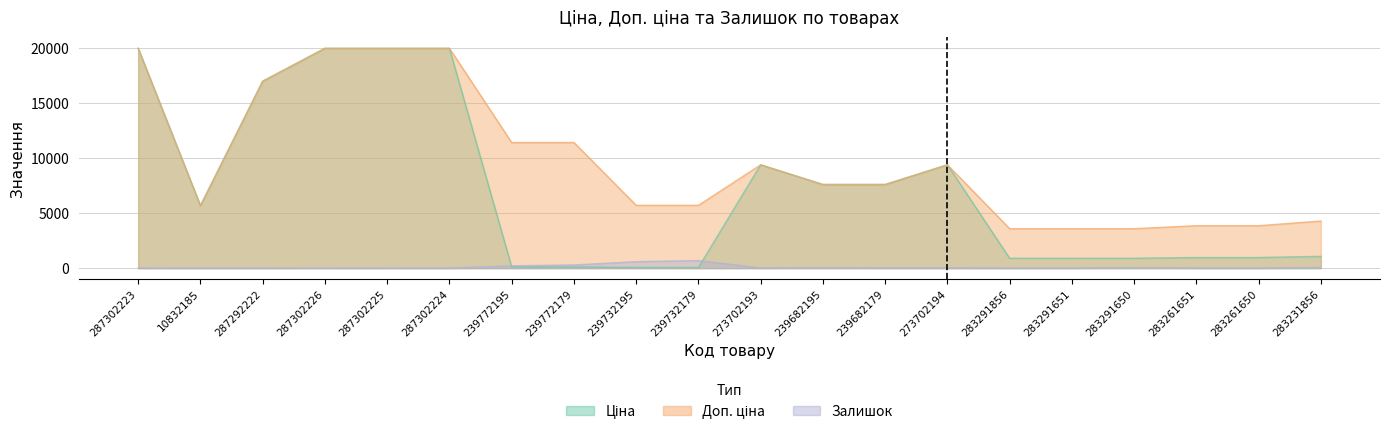

Rank the series at 239772195 from highest to lowest value.

Доп. ціна, Залишок, Ціна